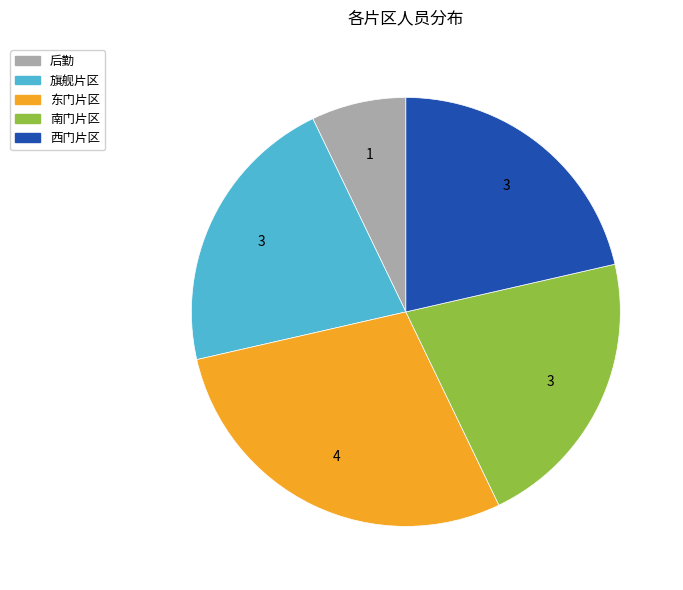

The 西门片区 slice represents 33% of the pie. True or false?

False